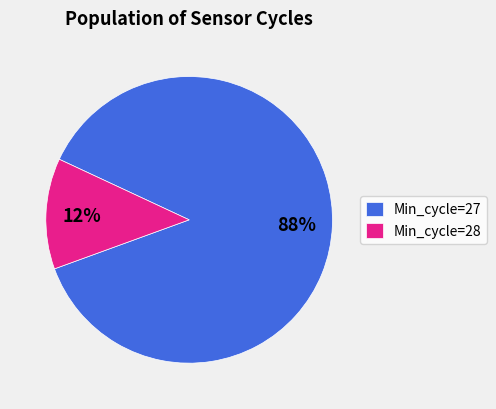

Rank the categories by value from lowest to highest.

Min_cycle=28, Min_cycle=27